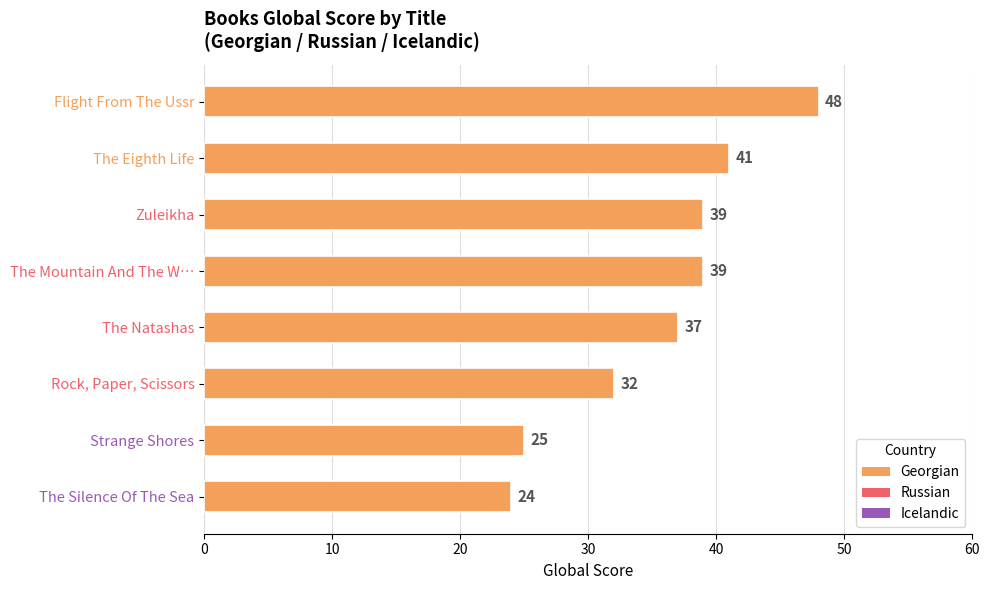

How many bars are there in total?

8